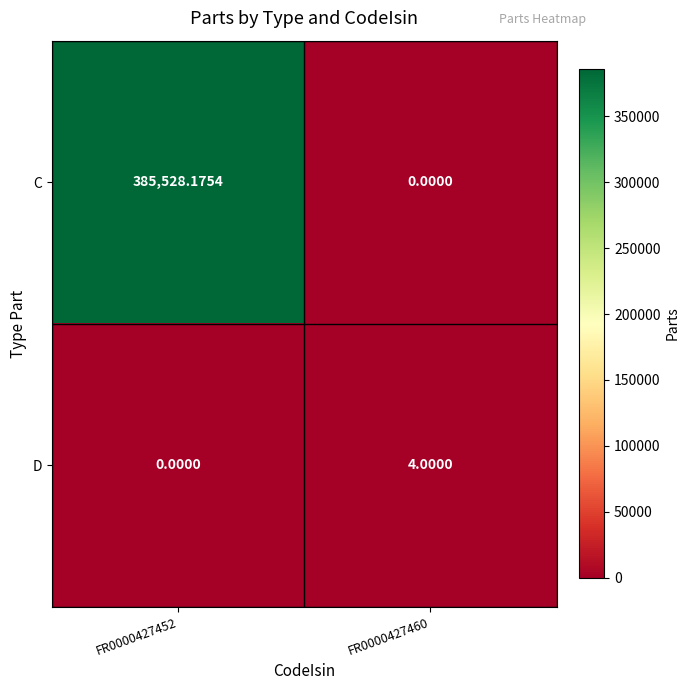

Which series has the largest range (max minus min)?

C